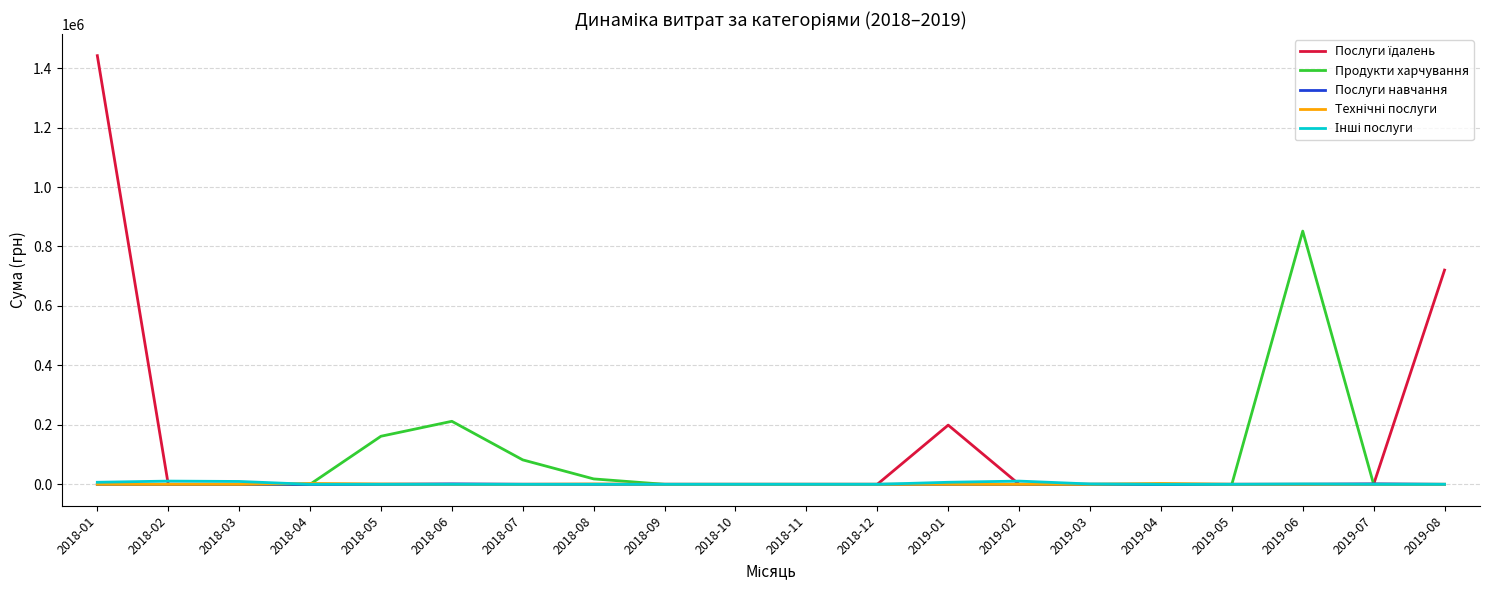

Where is Продукти харчування nearest to the value 425861?

2018-06